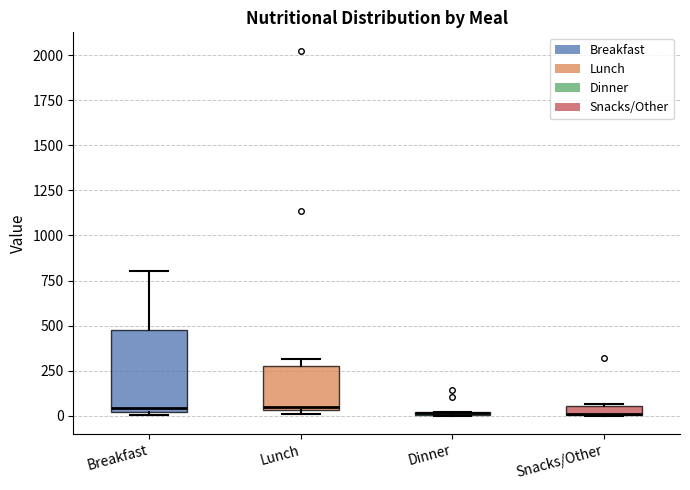

Comparing the boxes themselves (not the whiskers), which one is the tallest?

Breakfast